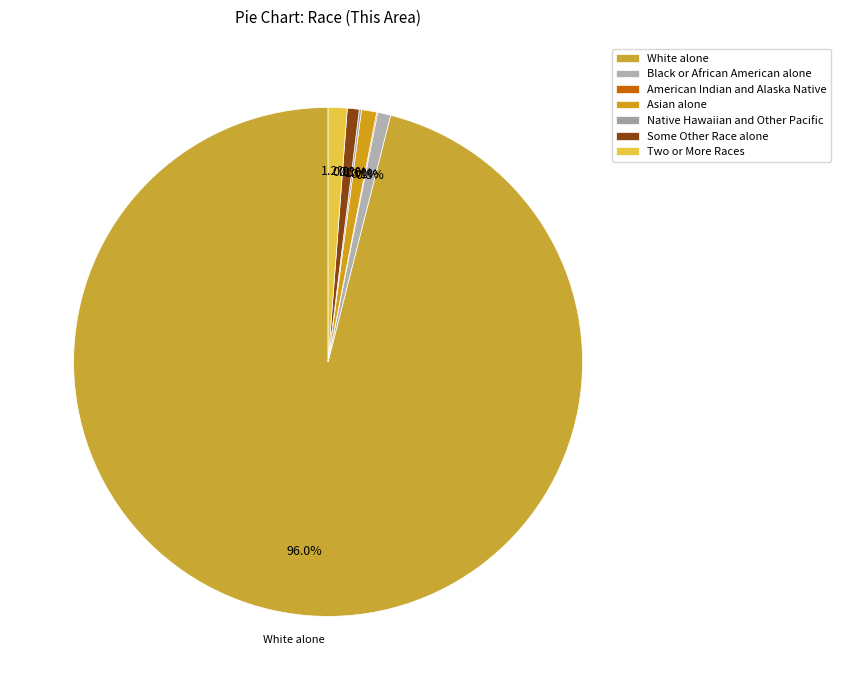

Combined, what portion of the pie is Two or More Races and Some Other Race alone?

2.0%